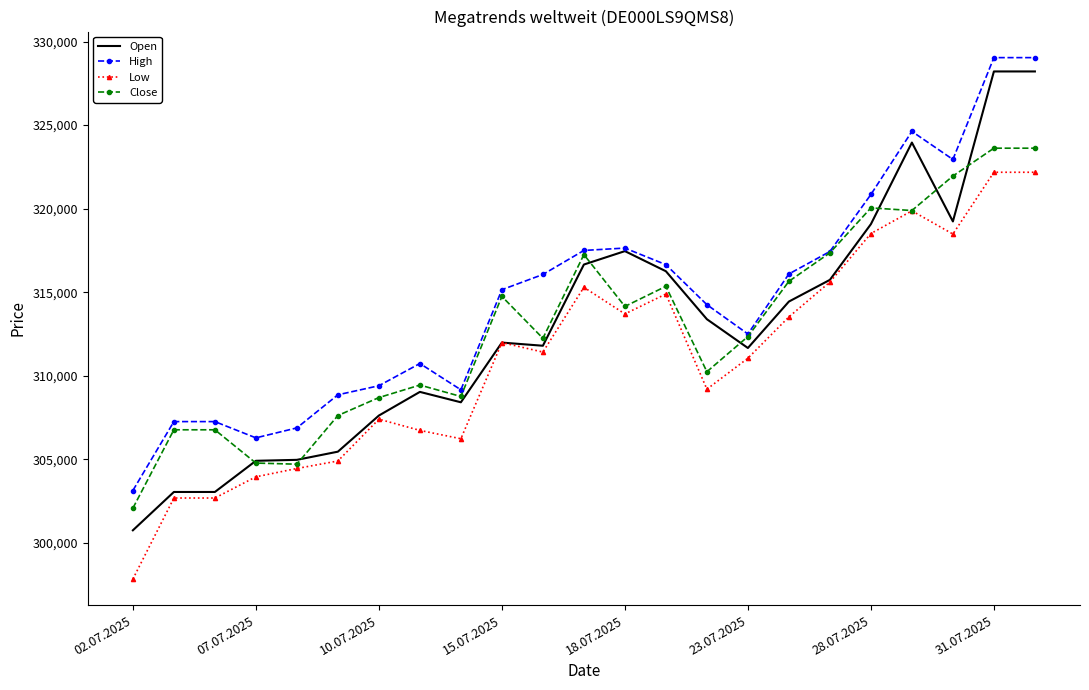

True or false: High and Low intersect in this chart.

False